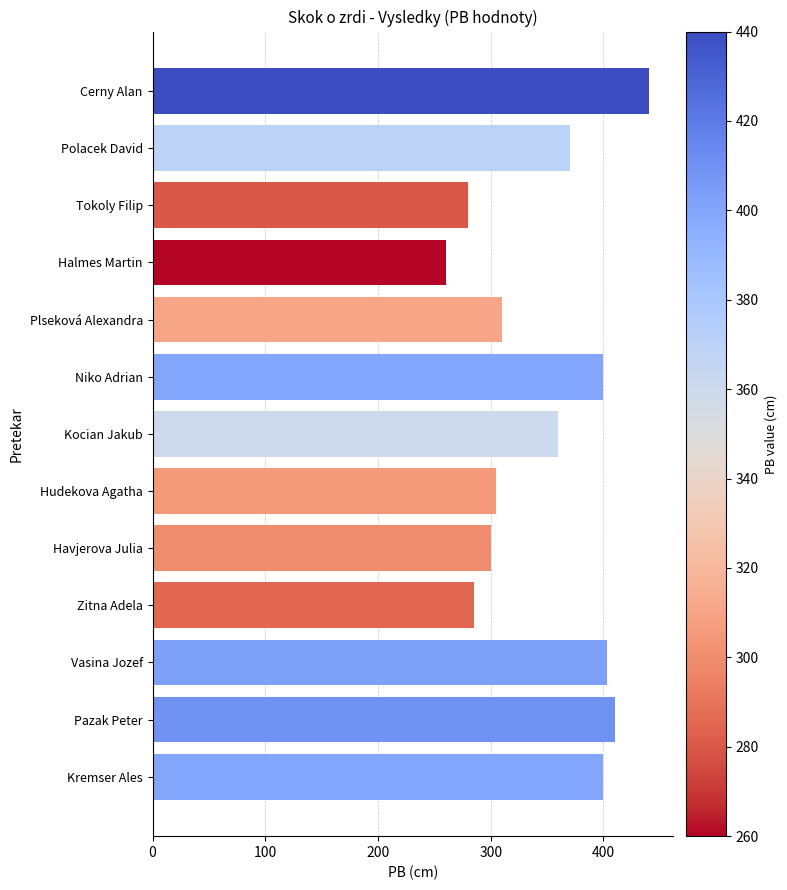

What is the value of the 13th bar from the top?

400